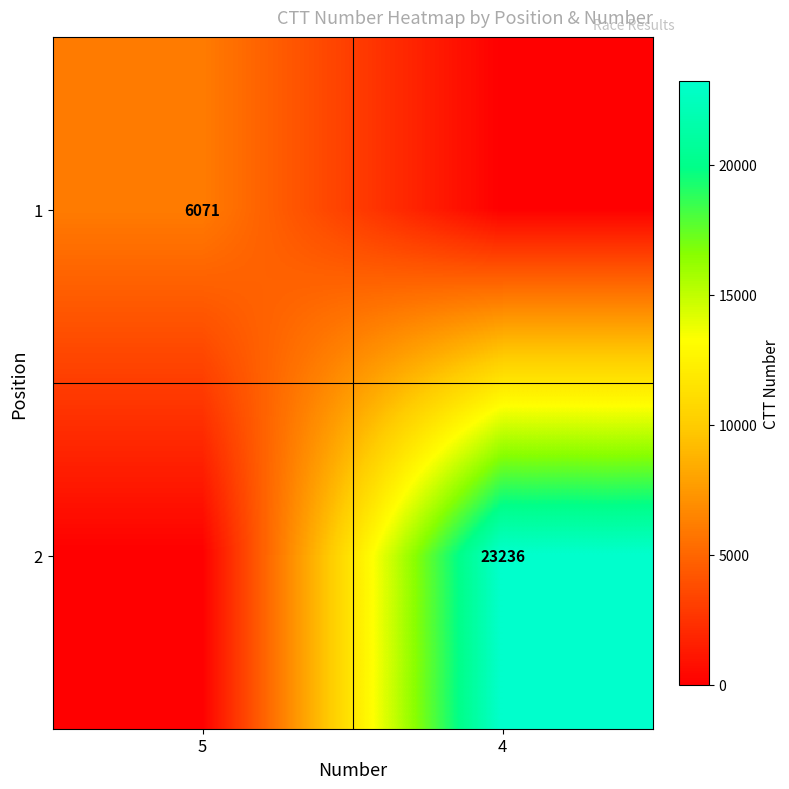

True or false: 2 has a value of 23236 at 4.

True